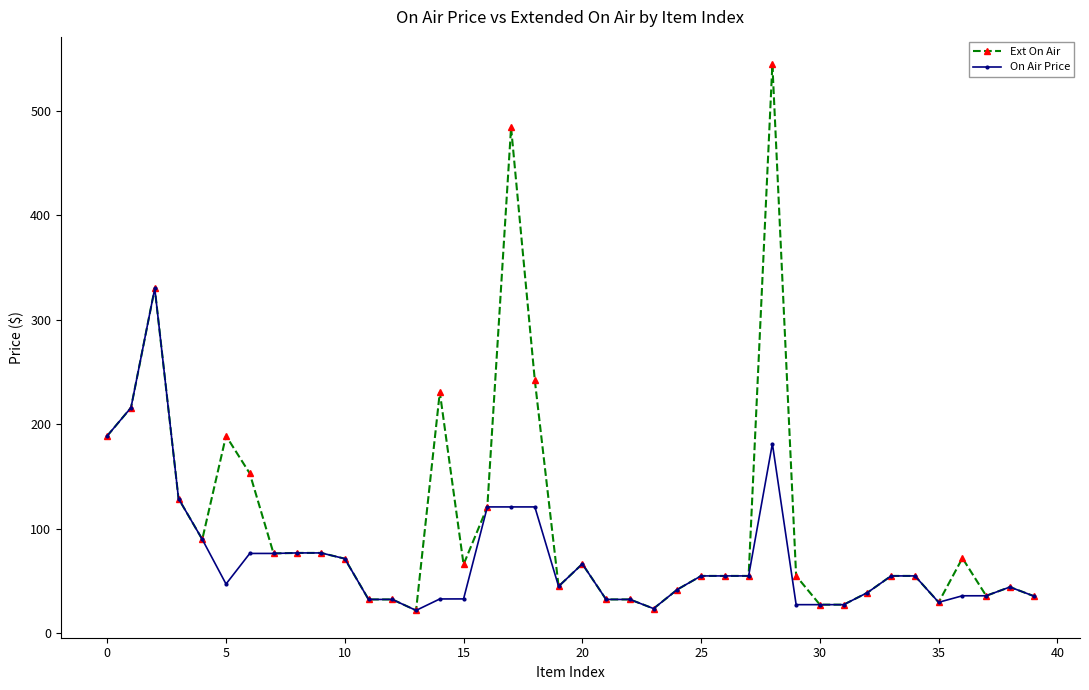

What is the maximum value shown in the chart?

544.5